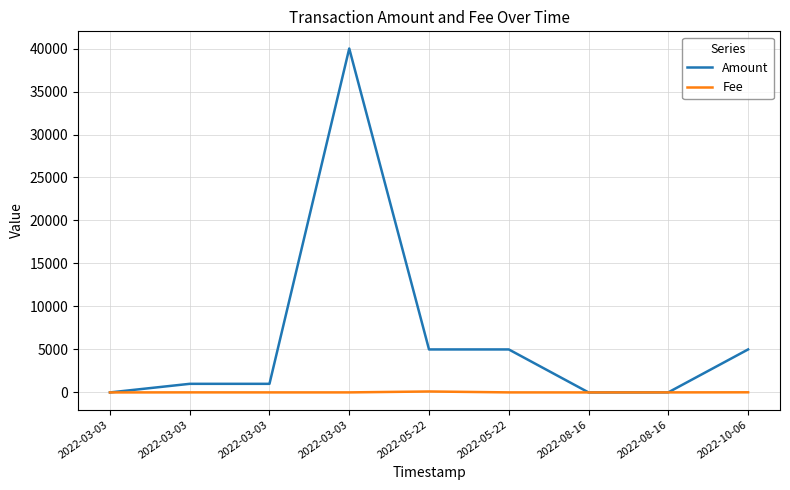

Does the chart have visible grid lines?

Yes